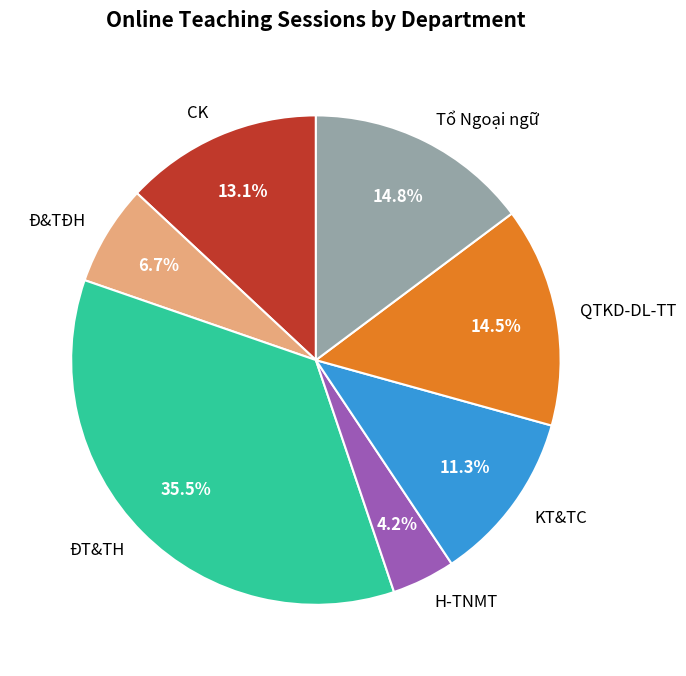

What percentage is the Đ&TĐH slice, to the nearest percent?

7%